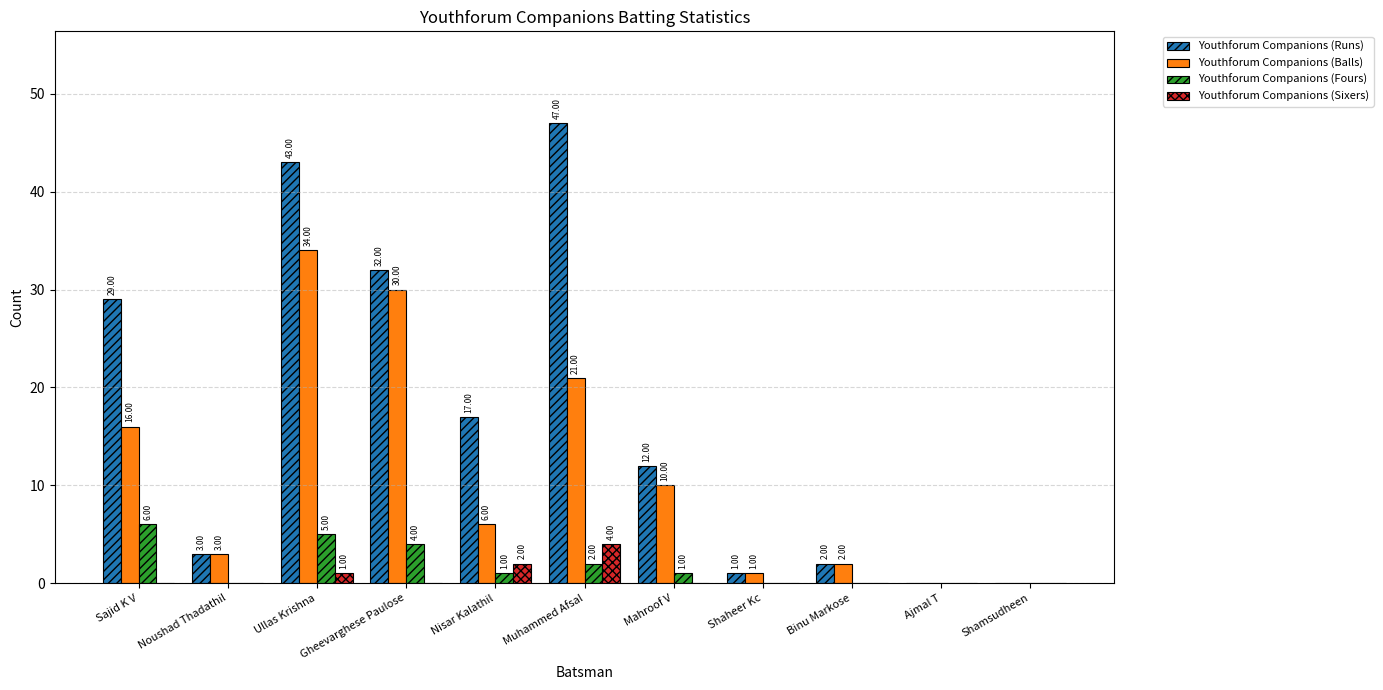

Does the chart contain stacked bars?

No